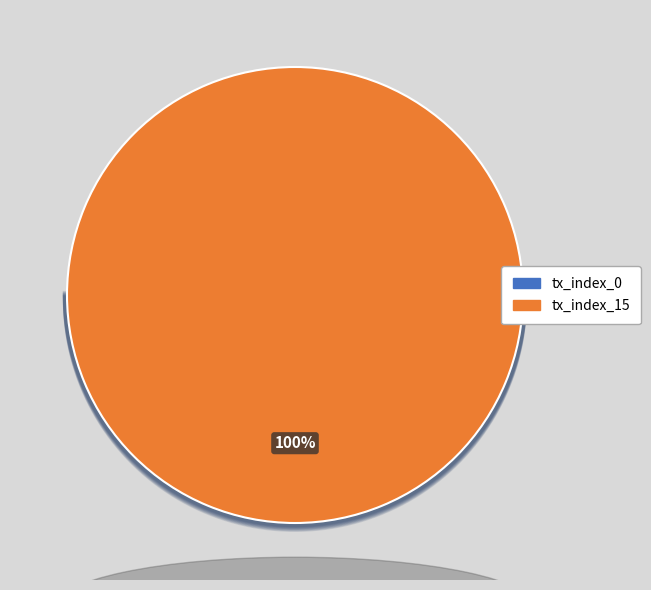

Which slice is the smallest?

tx_index_0